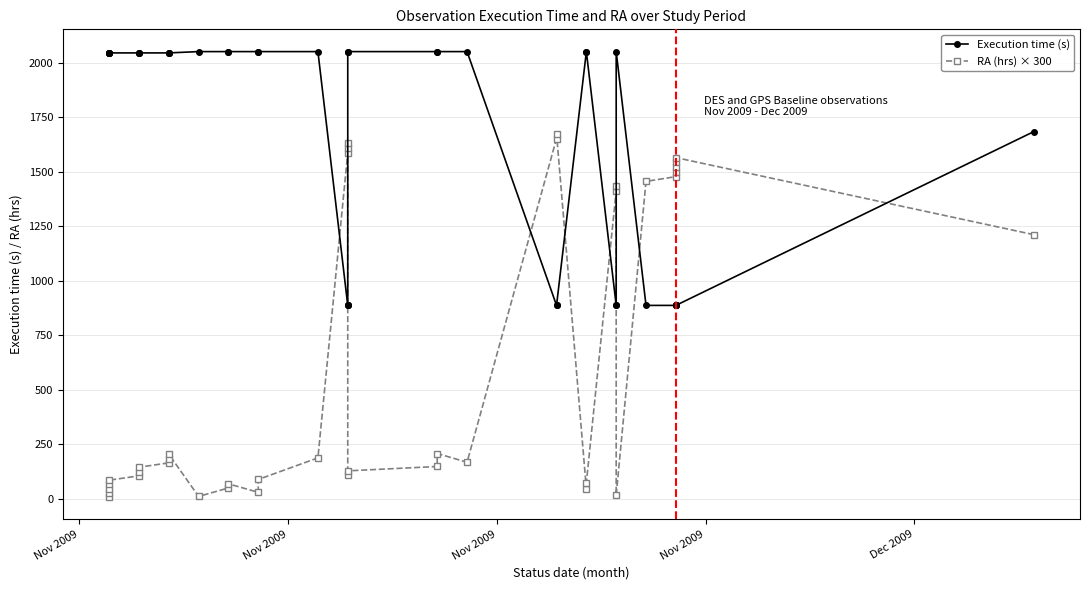

Which category has the lowest value in the RA (hrs) × 300 series?

Nov 2009